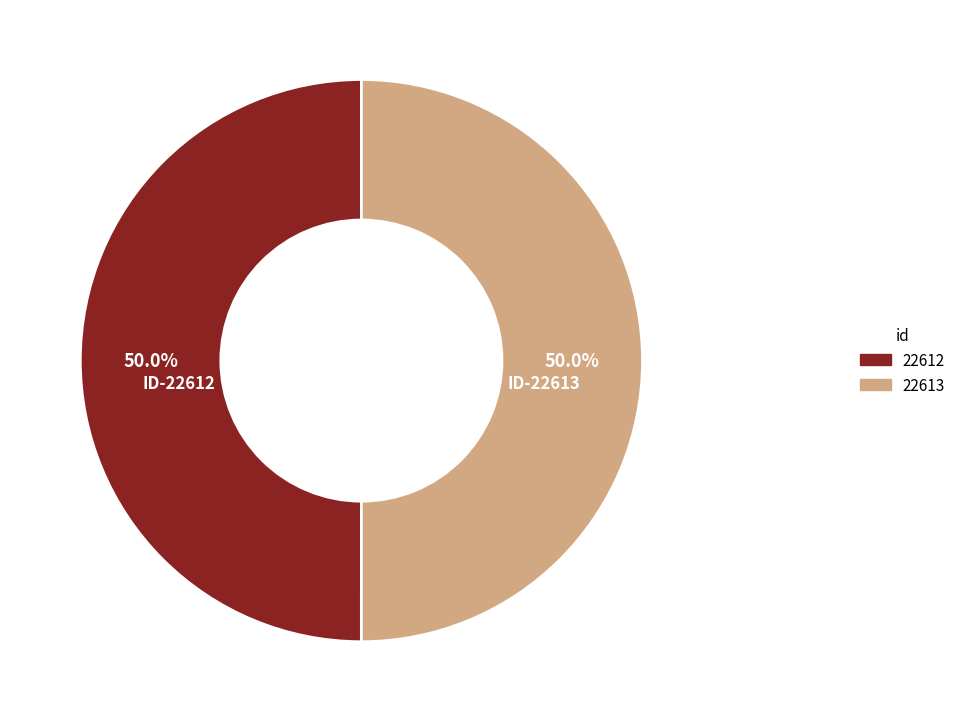

To the nearest percent, what is the combined percentage of 22612 and 22613?

100%